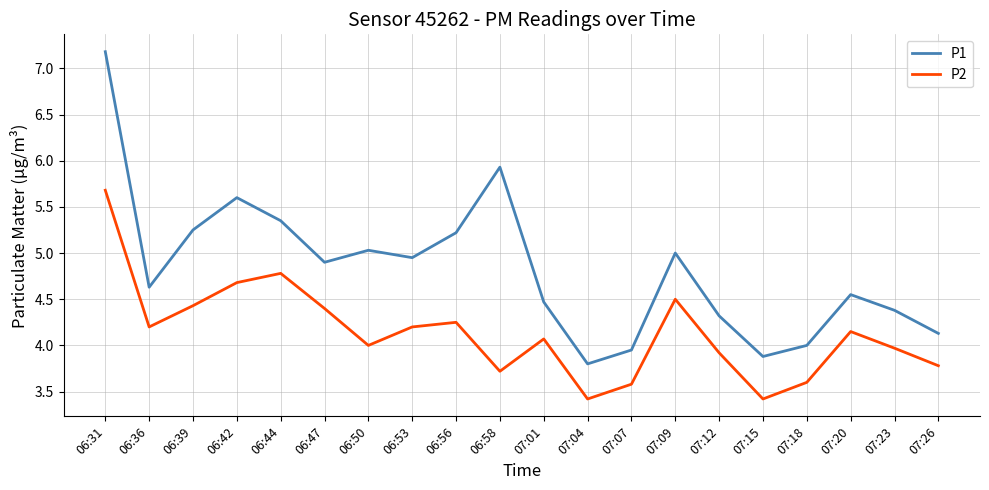

List the series in order of their peak value, lowest first.

P2, P1